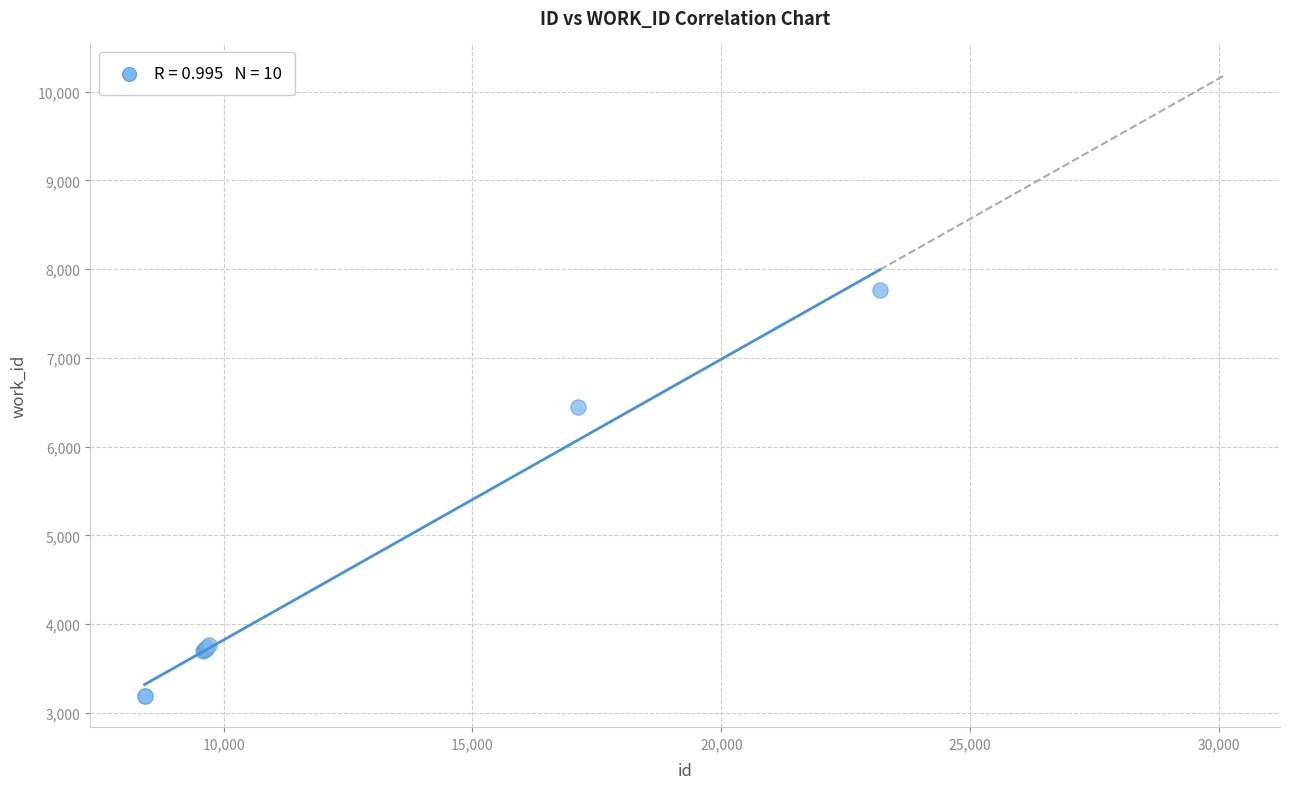

What Y value in the scatter plot is closest to 5477?

6447